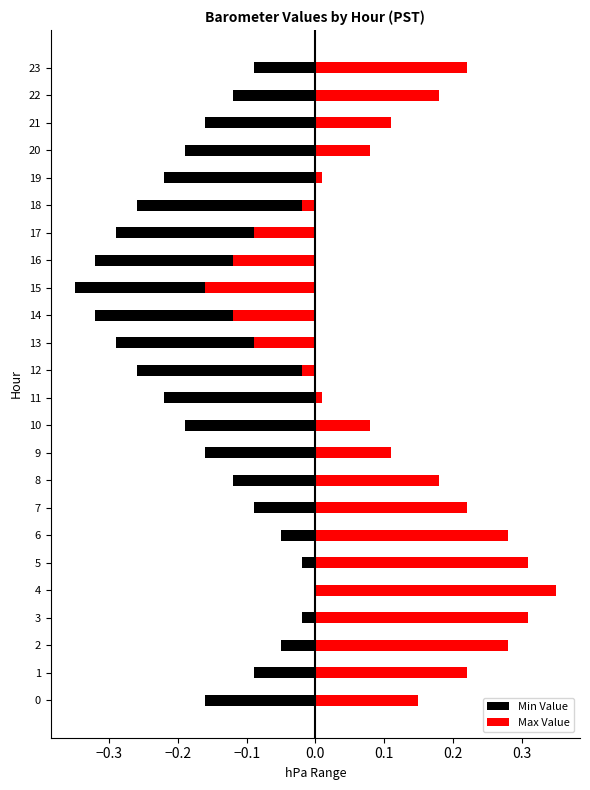

What are all the series names shown in the legend?

Min Value, Max Value